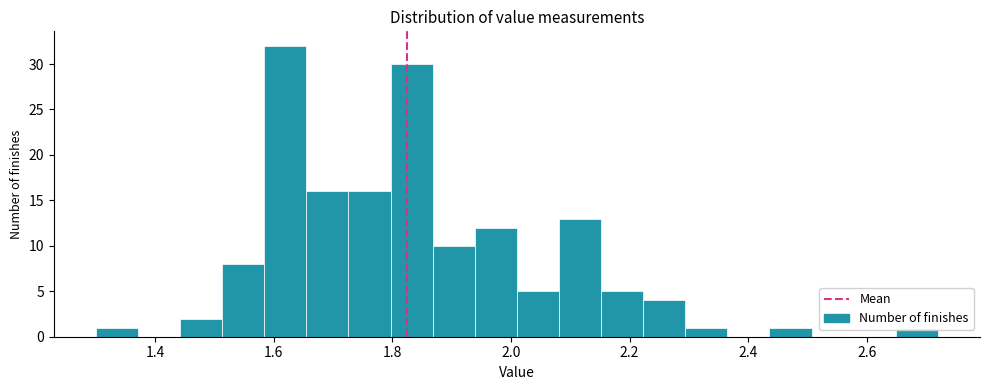

Around what value on the x-axis is the tallest bar? Give the approximate position of its centre, as read against the axis.

1.62